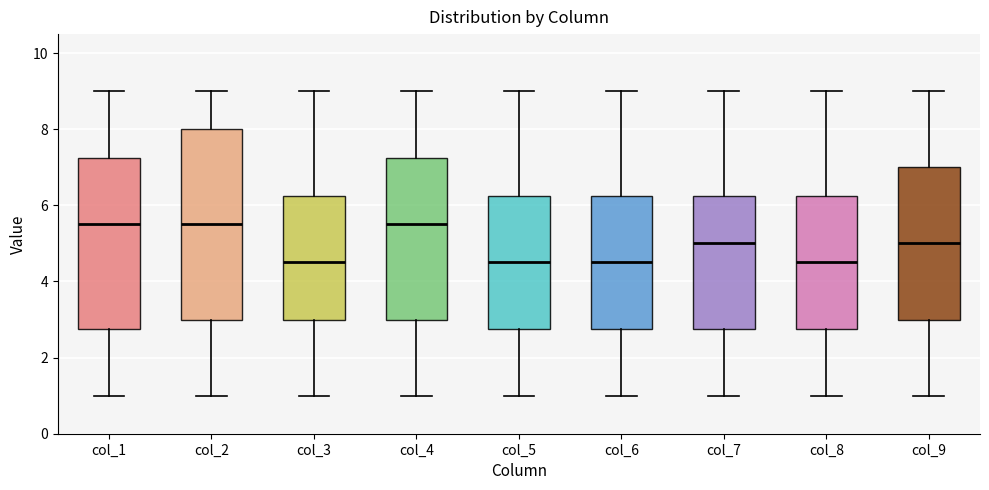

Reading left to right, transcribe this box plot: for each box, give where its median line is, the range the box spans, and where its two whiskers end, as read against the y-axis. The values are not printed on the chart, so give them approximately, as read against the axis.

col_1: median 5.6, box 2.8 to 7.2, whiskers 1.0 to 9.0
col_2: median 5.6, box 3.0 to 8.0, whiskers 1.0 to 9.0
col_3: median 4.6, box 3.0 to 6.2, whiskers 1.0 to 9.0
col_4: median 5.6, box 3.0 to 7.2, whiskers 1.0 to 9.0
col_5: median 4.6, box 2.8 to 6.2, whiskers 1.0 to 9.0
col_6: median 4.6, box 2.8 to 6.2, whiskers 1.0 to 9.0
col_7: median 5.0, box 2.8 to 6.2, whiskers 1.0 to 9.0
col_8: median 4.6, box 2.8 to 6.2, whiskers 1.0 to 9.0
col_9: median 5.0, box 3.0 to 7.0, whiskers 1.0 to 9.0